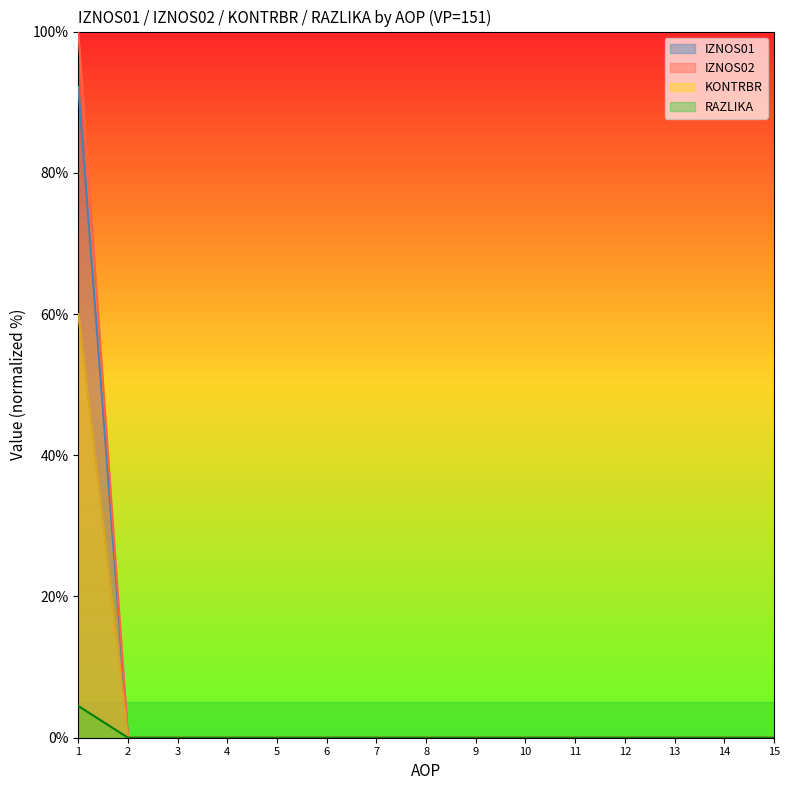

What is the sum of all IZNOS01 values?

92.2